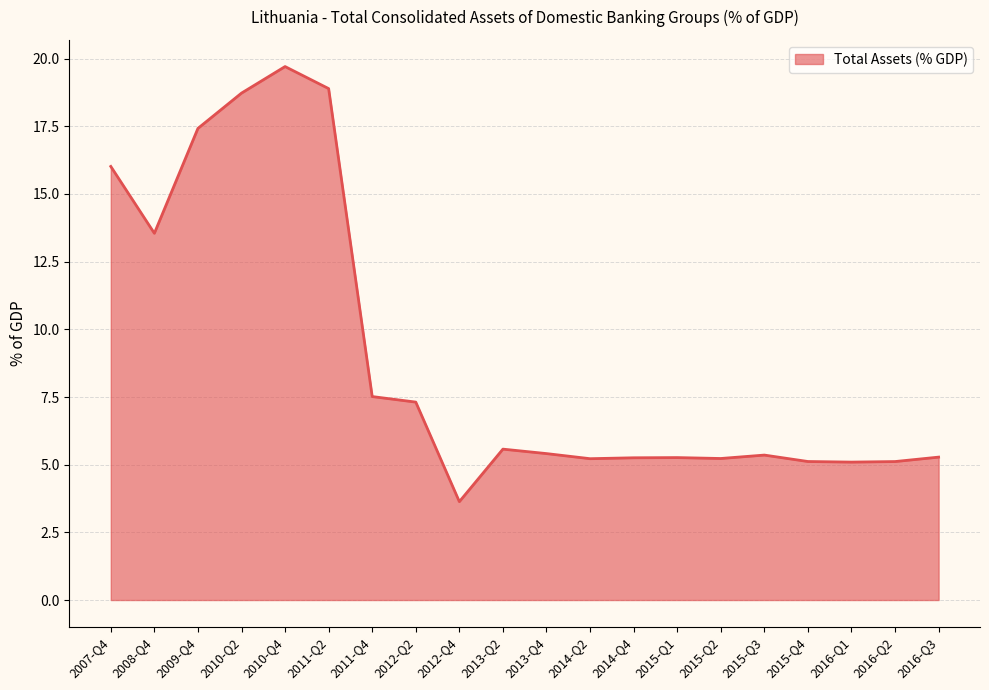

Count the number of values greater than 5.

19